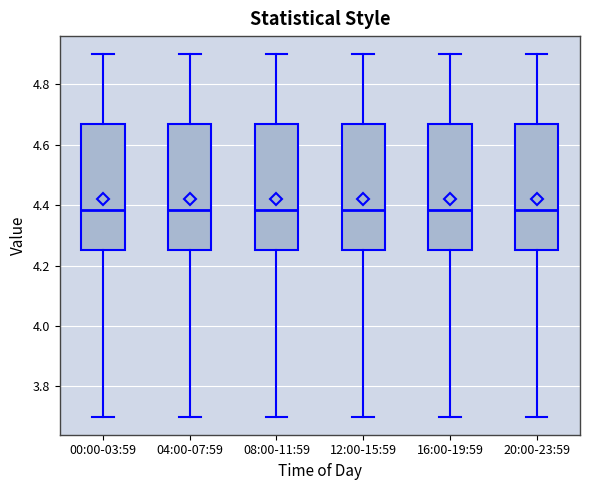

Reading left to right, read every box against the y-axis: the position of its median line, the range the box covers, and the ends of its whiskers. The values are not printed on the chart, so give them approximately, as read against the axis.

00:00-03:59: median 4.38, box 4.26 to 4.68, whiskers 3.70 to 4.90
04:00-07:59: median 4.38, box 4.26 to 4.68, whiskers 3.70 to 4.90
08:00-11:59: median 4.38, box 4.26 to 4.68, whiskers 3.70 to 4.90
12:00-15:59: median 4.38, box 4.26 to 4.68, whiskers 3.70 to 4.90
16:00-19:59: median 4.38, box 4.26 to 4.68, whiskers 3.70 to 4.90
20:00-23:59: median 4.38, box 4.26 to 4.68, whiskers 3.70 to 4.90